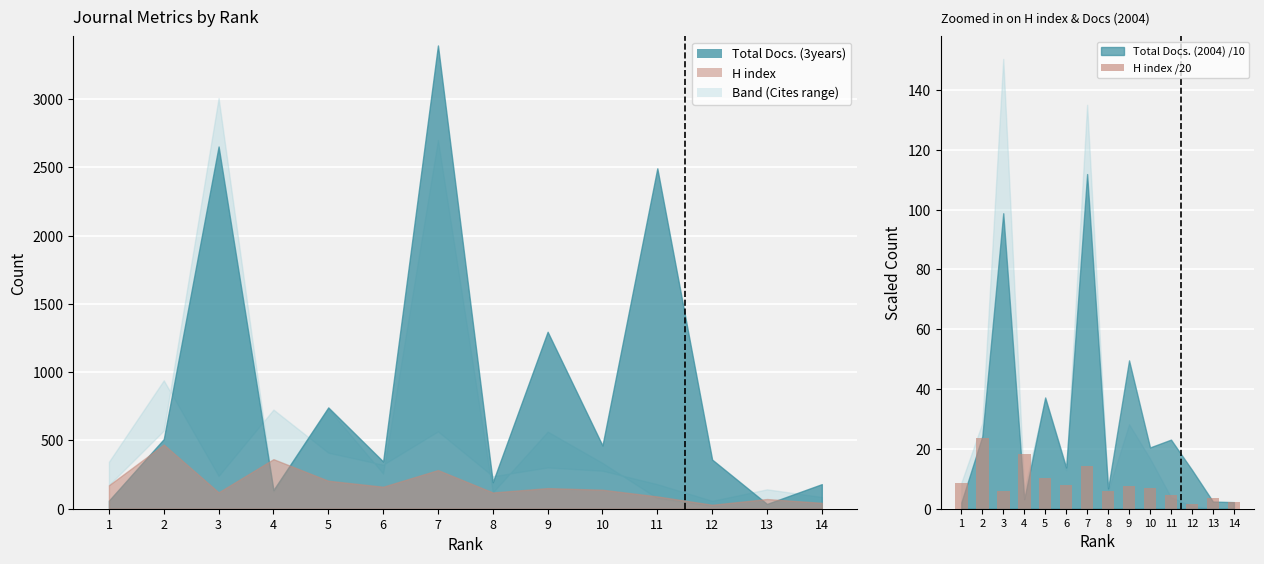

True or false: the data shows 27.1 at 4.

False